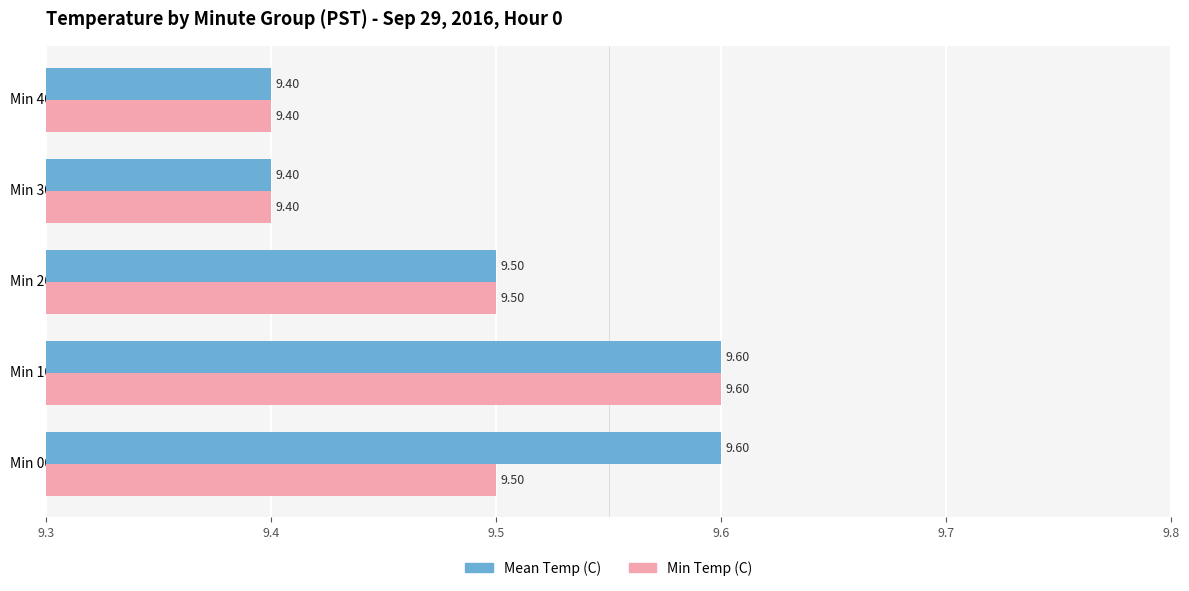

What is the average value of the Min Temp (C) series?

9.5